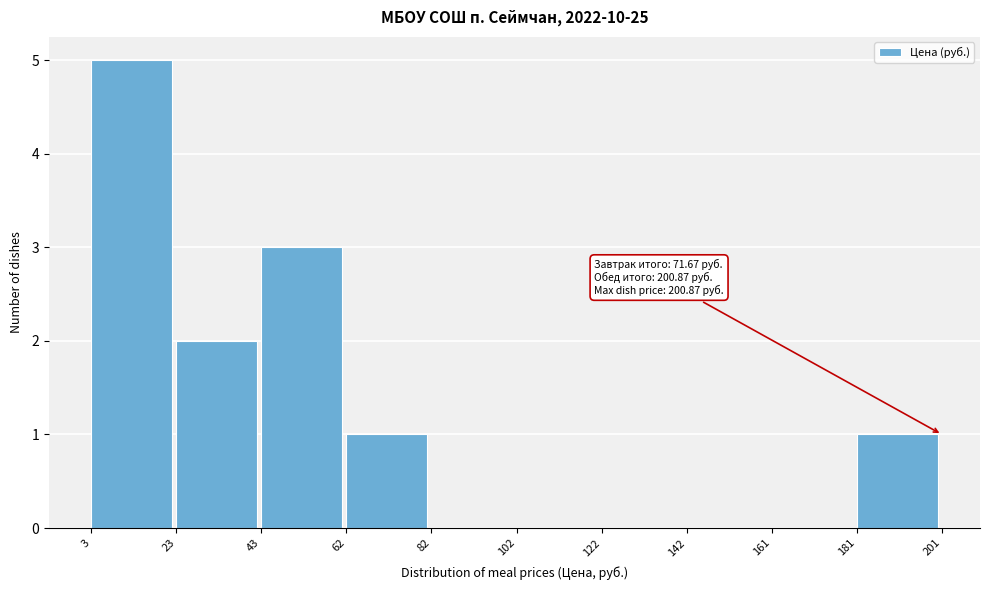

Over which range of the x-axis is the bar tallest?

3 to 23